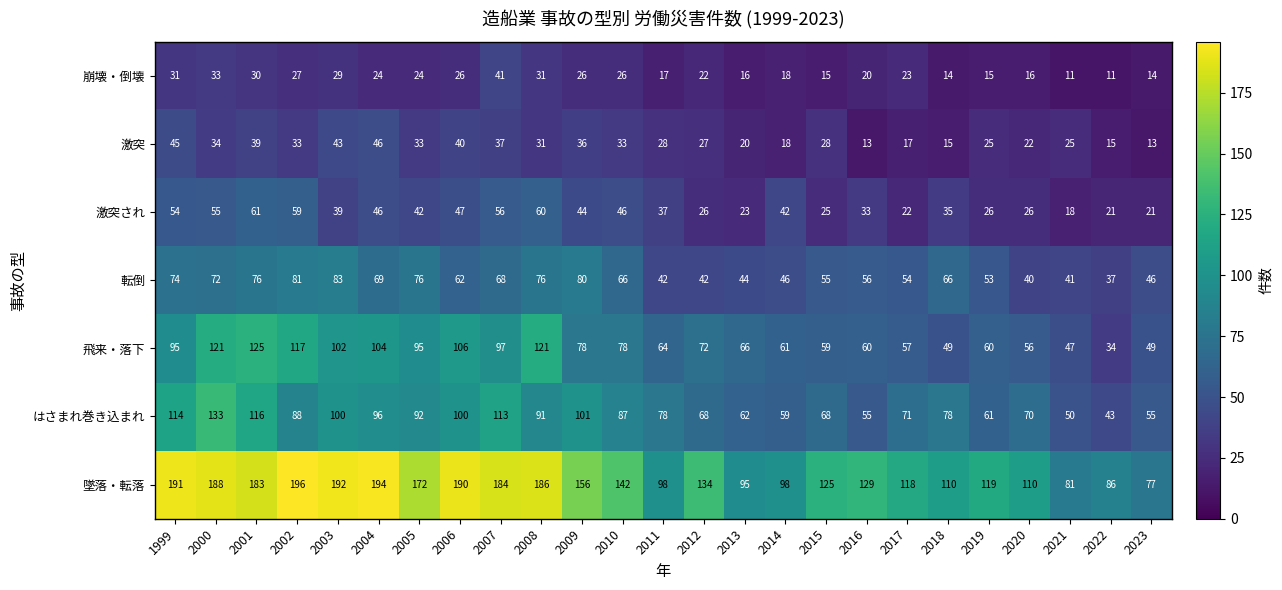

What value does the 激突され series have at 2023?

21